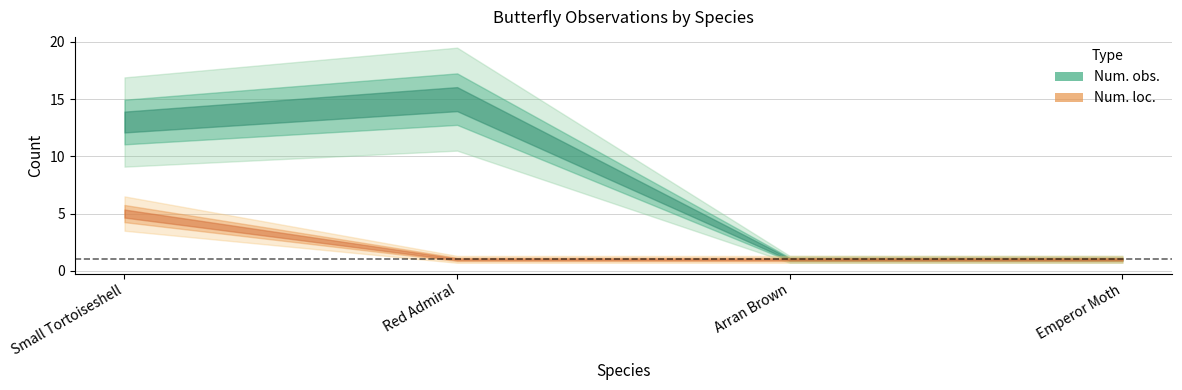

Is it true that Num. obs. equals 15 at Red Admiral?

True